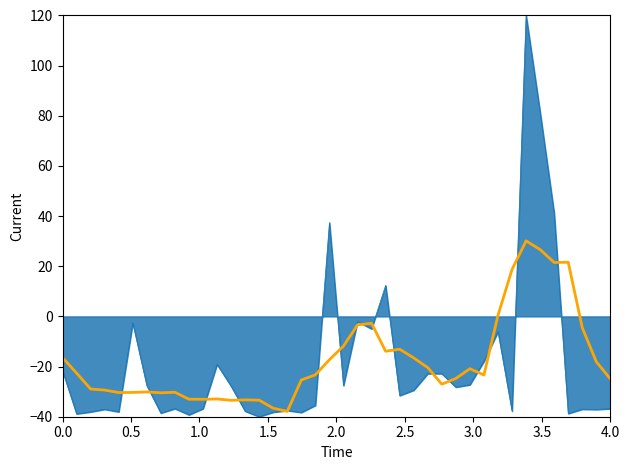

What is the greatest value displayed?

120.0